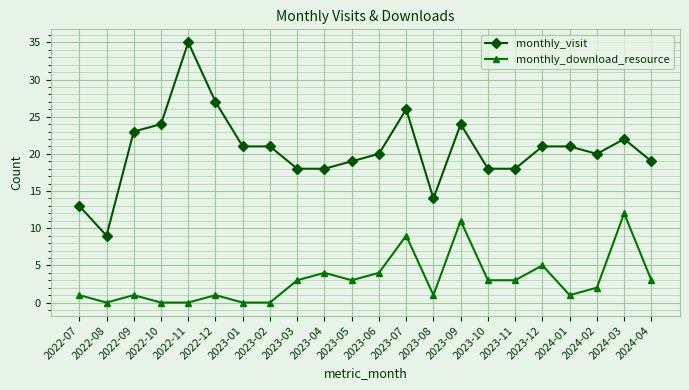

Which category has the highest value in the monthly_download_resource series?

2024-03